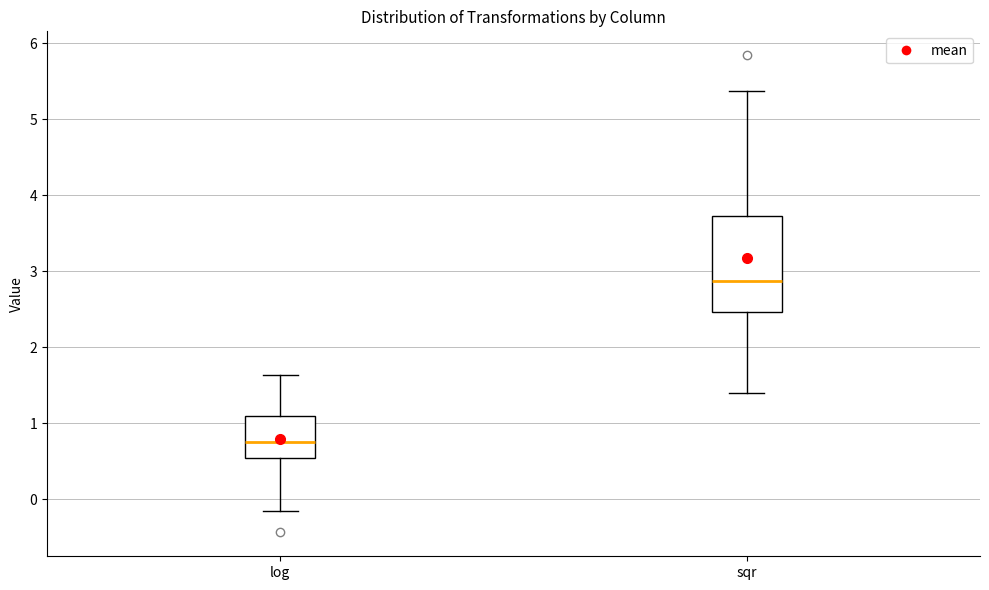

Reading left to right, read every box against the y-axis: the position of its median line, the range the box covers, and the ends of its whiskers. The values are not printed on the chart, so give them approximately, as read against the axis.

log: median 0.7, box 0.5 to 1.1, whiskers -0.1 to 1.6
sqr: median 2.9, box 2.5 to 3.7, whiskers 1.4 to 5.4